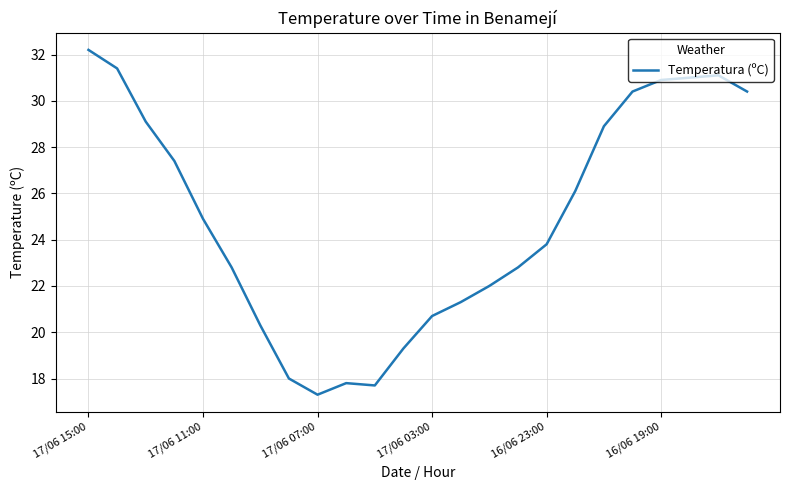

What is the difference between the maximum and minimum values?

14.9